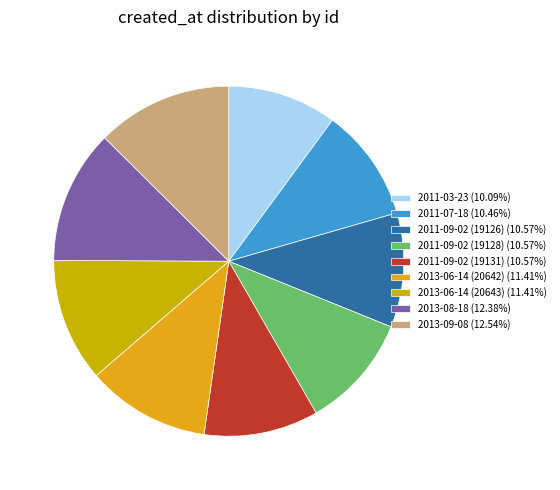

To the nearest percent, what is the combined percentage of 2011-03-23 and 2011-09-02 (19126)?

21%